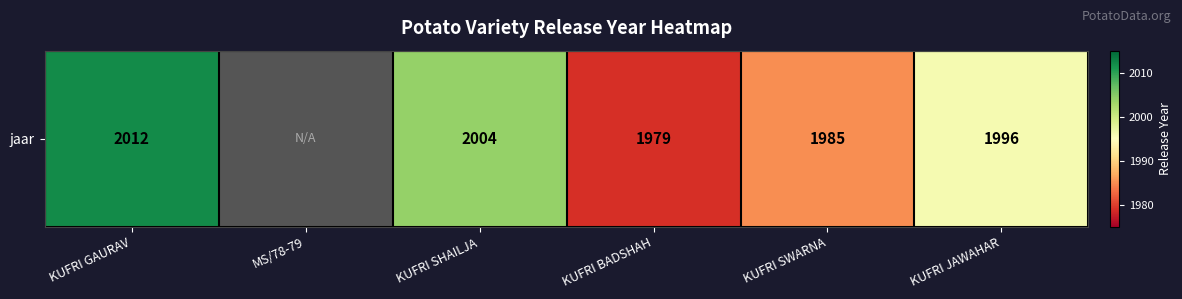

What value does the data have at KUFRI BADSHAH?

1979.0